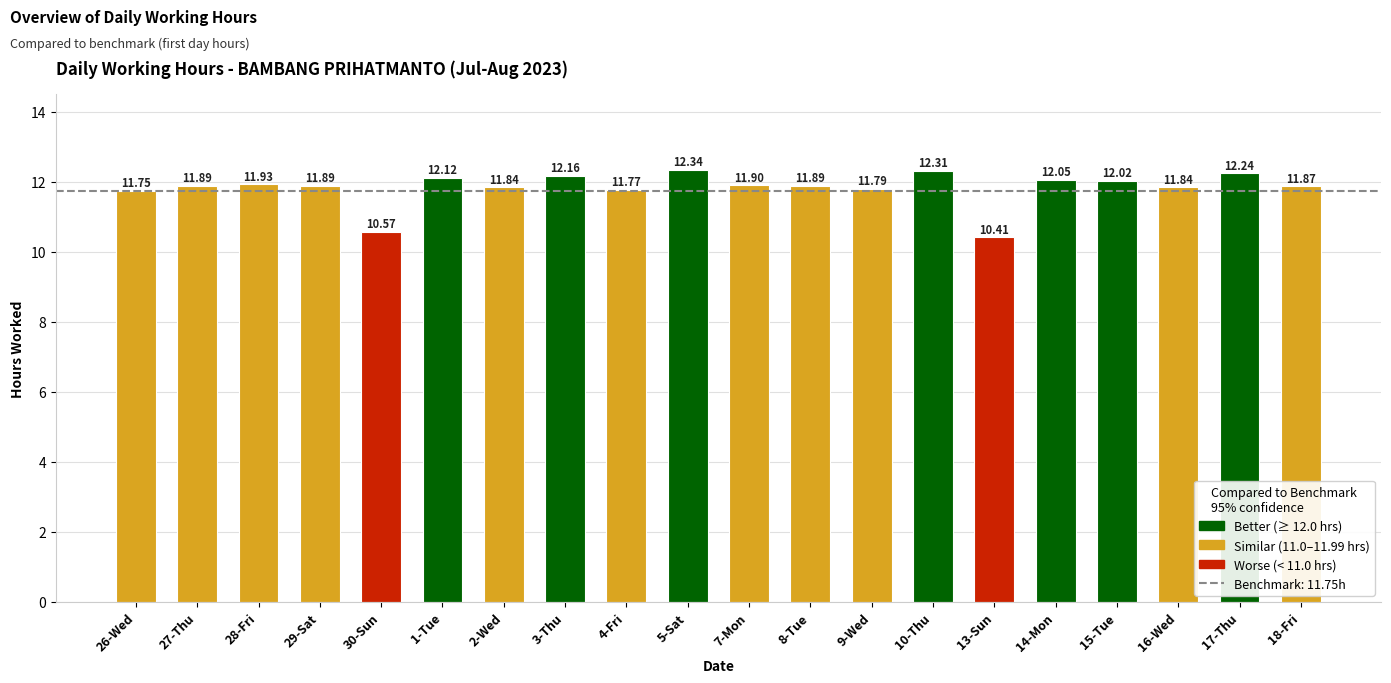

Between 4-Fri and 16-Wed, which is larger?

16-Wed